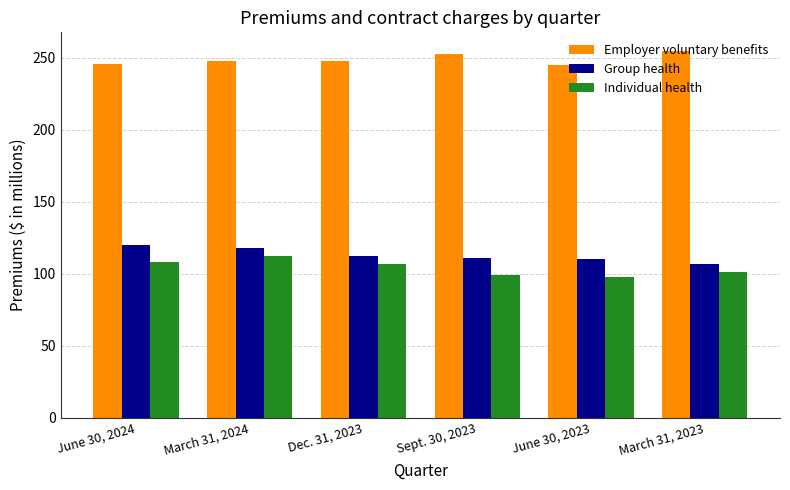

What is the difference between the Employer voluntary benefits values at Sept. 30, 2023 and March 31, 2024?

5